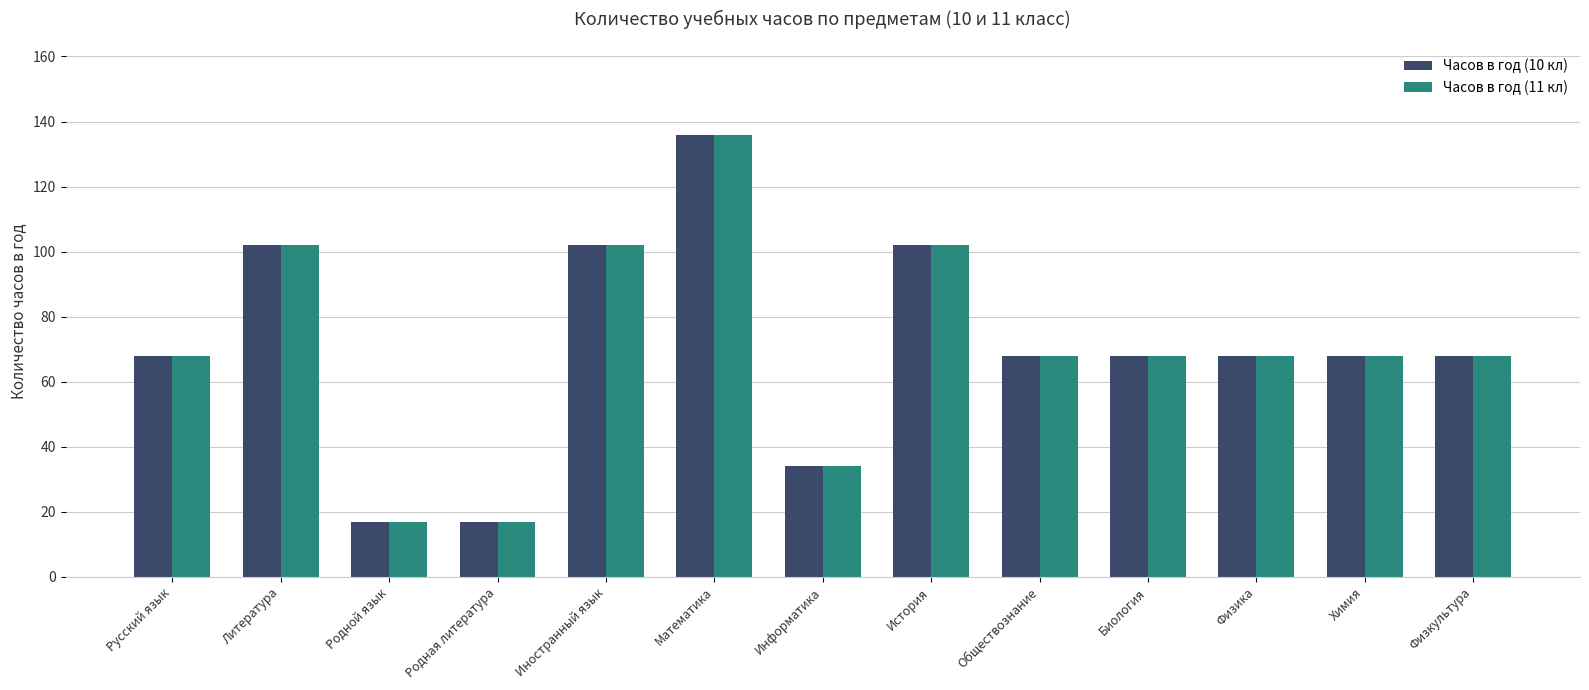

At which category is the sum across all series the highest?

Математика